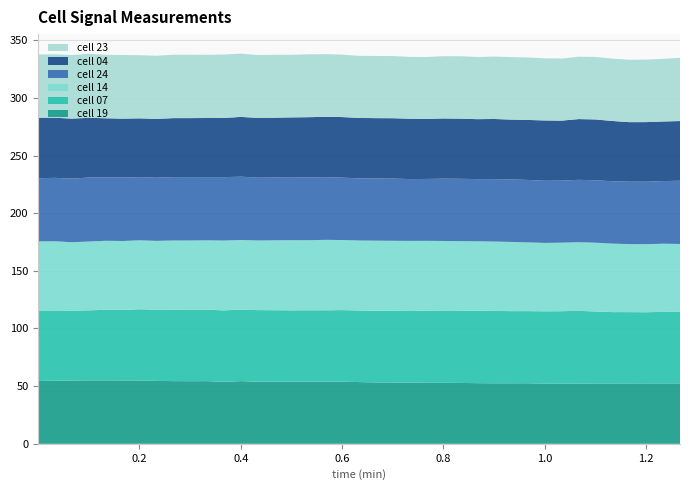

Reading right to left, transcribe all the data shown in this chart.

cell 19: 52.4	52.4	52.4	52.4	52.3	52.3	52.3	52.2	52.2	52.5	52.5	52.5	52.6	52.8	52.9	52.9	53.0	53.2	53.2	53.5	53.9	54.0	54.0	53.8	53.8	53.9	54.3	53.8	54.3	54.3	54.4	54.5	54.9	54.9	55.0	55.0	54.9	54.7	54.5
cell 07: 62.0	62.0	61.7	61.8	61.9	62.5	63.0	62.8	62.7	62.5	62.6	62.7	62.8	62.7	62.7	62.6	62.2	62.2	62.1	62.1	62.1	61.8	61.8	61.9	62.1	62.1	62.1	62.0	61.9	62.0	62.0	61.7	61.7	61.2	61.2	60.7	60.5	60.9	61.1
cell 14: 58.9	59.1	59.0	59.0	59.4	59.6	59.5	59.4	59.3	59.6	60.0	60.2	60.2	60.2	60.3	60.5	60.8	60.7	60.8	60.7	60.8	61.1	60.8	60.8	60.6	60.4	60.4	60.6	60.2	60.0	59.9	59.7	59.8	59.8	59.9	59.7	59.4	60.0	60.0
cell 24: 54.8	54.3	54.2	54.1	54.1	54.2	54.1	53.8	53.9	54.2	54.2	54.1	53.9	54.1	54.0	53.7	53.6	53.9	53.9	53.8	54.1	54.3	54.5	54.3	54.5	54.5	54.9	55.0	54.8	55.0	55.0	54.8	54.8	55.2	55.0	55.5	55.2	55.0	54.8
cell 04: 51.8	51.7	51.7	51.6	52.3	52.7	52.7	52.0	52.3	52.0	51.9	52.2	52.0	52.1	52.2	52.1	52.3	52.4	52.4	52.4	52.5	52.4	52.2	52.2	51.8	51.8	51.8	51.4	51.3	51.2	51.2	51.0	51.0	50.9	51.2	51.8	52.1	52.1	52.4
cell 23: 54.8	54.3	54.2	54.1	54.1	54.2	54.1	53.8	53.9	54.2	54.2	54.1	53.9	54.1	54.0	53.7	53.6	53.9	53.9	53.8	54.1	54.3	54.5	54.3	54.5	54.5	54.9	55.0	54.8	55.0	55.0	54.8	54.8	55.2	55.0	55.5	55.2	55.0	54.8